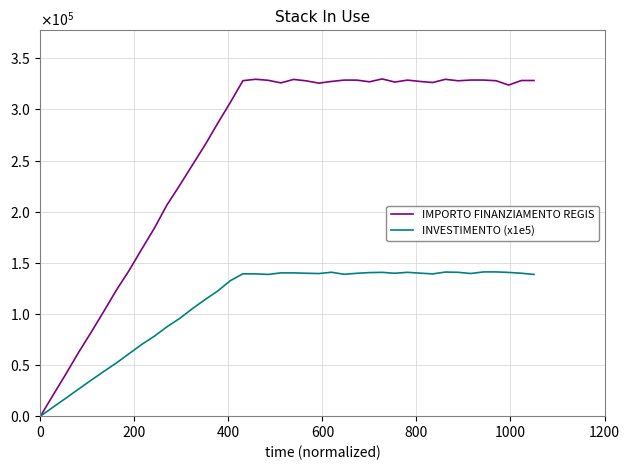

Reading left to right, list all the values displayed in this chart.

IMPORTO FINANZIAMENTO REGIS: 0.0	20576.4	40972.0	62015.8	81847.4	102312.4	123208.9	142331.8	163249.1	183751.9	206603.0	225686.2	245450.1	265095.6	286277.7	306724.4	328137.9	329509.6	328502.7	325980.7	329371.7	327970.2	325734.0	327404.2	328723.8	328691.8	327049.3	329851.7	326783.0	328703.5	327373.8	326344.7	329493.2	328041.8	328753.4	328753.0	328101.2	323861.5	328302.8	328310.6
INVESTIMENTO (x1e5): 0.0	8816.6	17479.5	26350.7	35094.9	43648.1	51997.8	61077.8	70110.0	78193.9	87401.2	95564.3	105058.2	113963.7	122321.3	132465.6	139259.6	139145.4	138628.2	140137.8	140120.0	139789.2	139496.1	140740.0	138765.9	139730.4	140428.2	140651.9	139783.6	140682.9	139870.0	139162.7	140949.4	140702.5	139548.4	141076.6	141095.3	140575.3	139790.7	138608.7